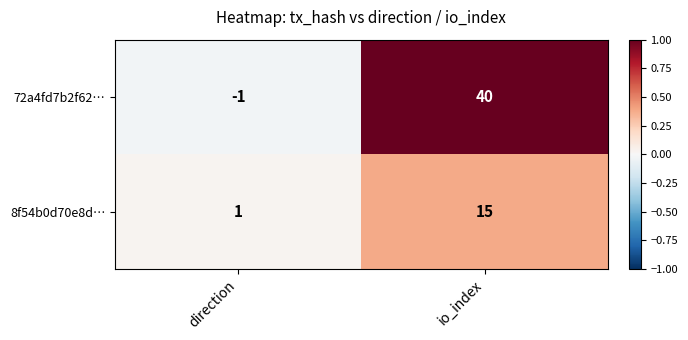

Which series has the widest spread of values?

72a4fd7b2f62…